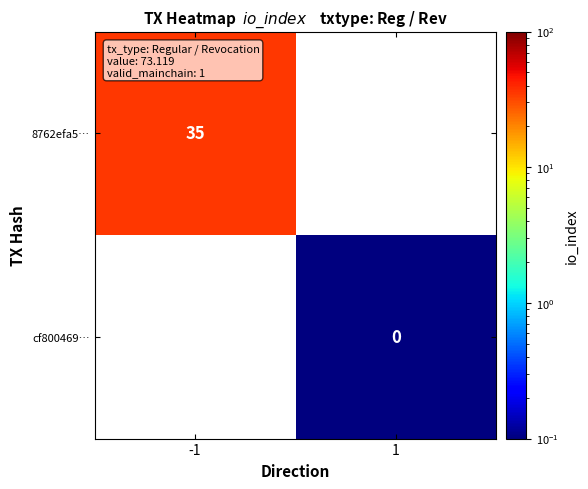

True or false: 8762efa5… has a value of 59 at -1.

False